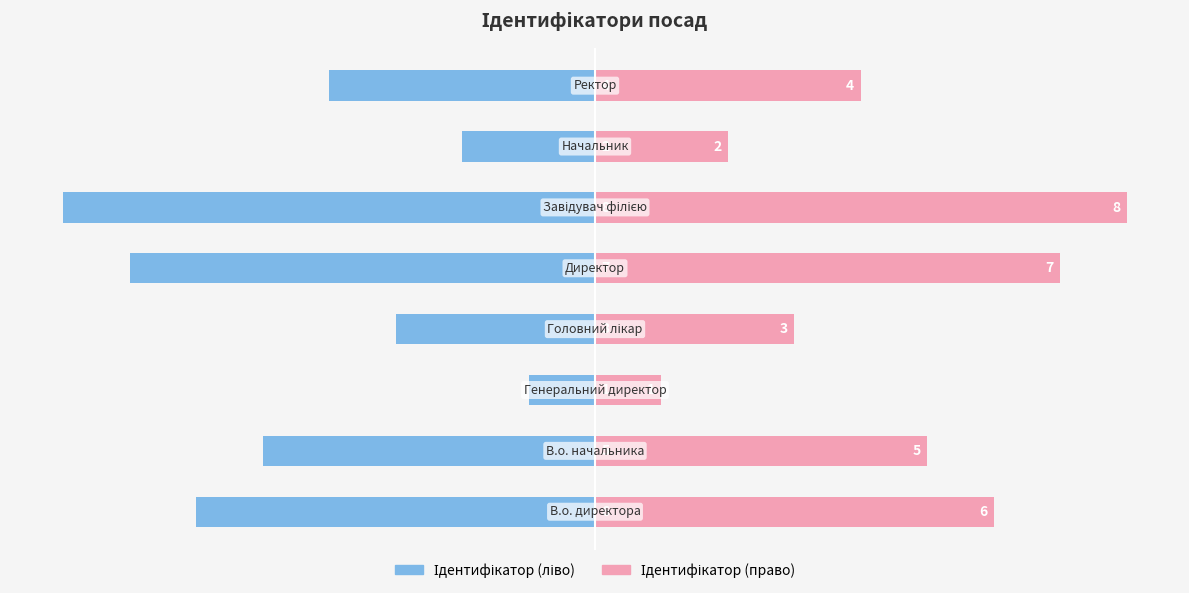

Is it true that Ідентифікатор (left) equals -7 at 4?

False